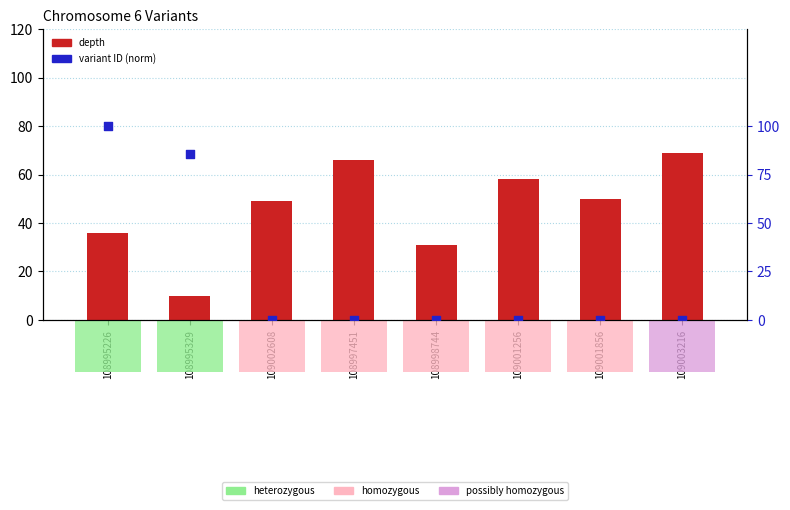

What are all the series names shown in the legend?

depth, variant ID (norm)